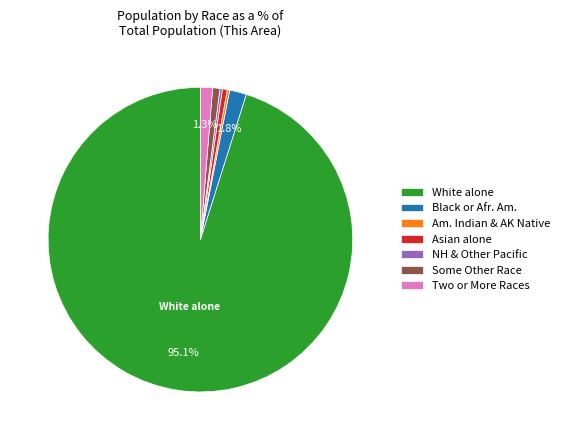

Is it true that Two or More Races is 11% of the pie?

False